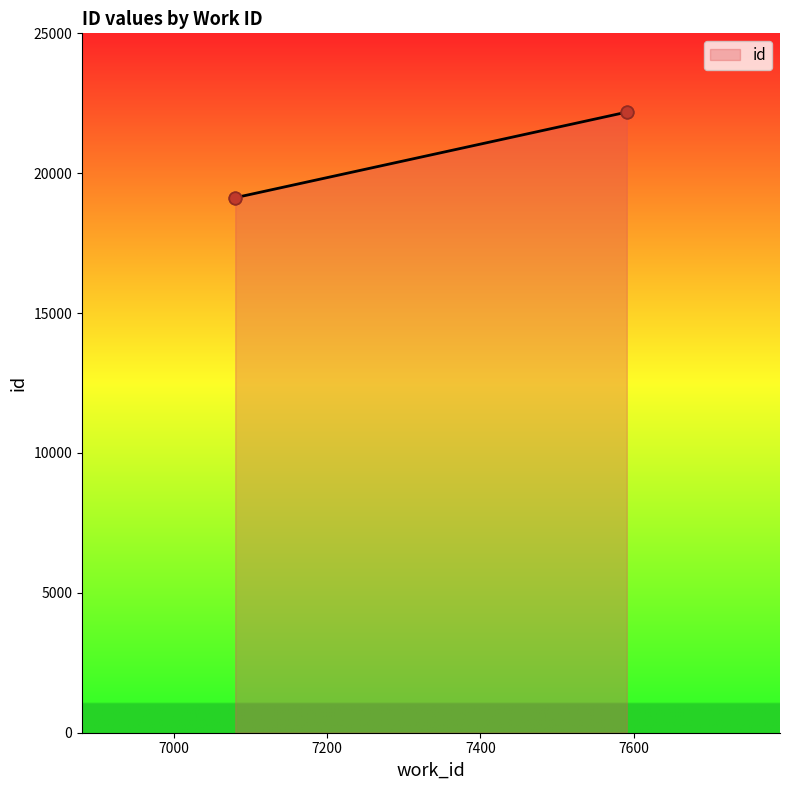

What is the change in value from 7591 to 7591?

+10